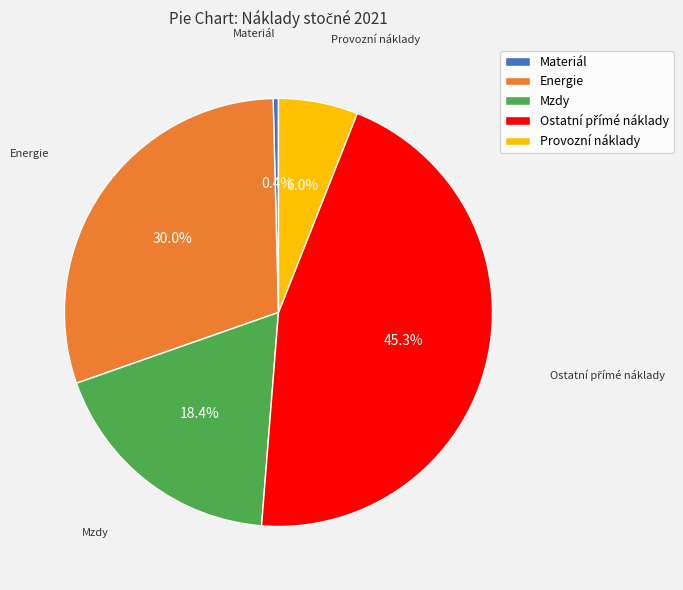

Between Materiál and Provozní náklady, which is larger?

Provozní náklady